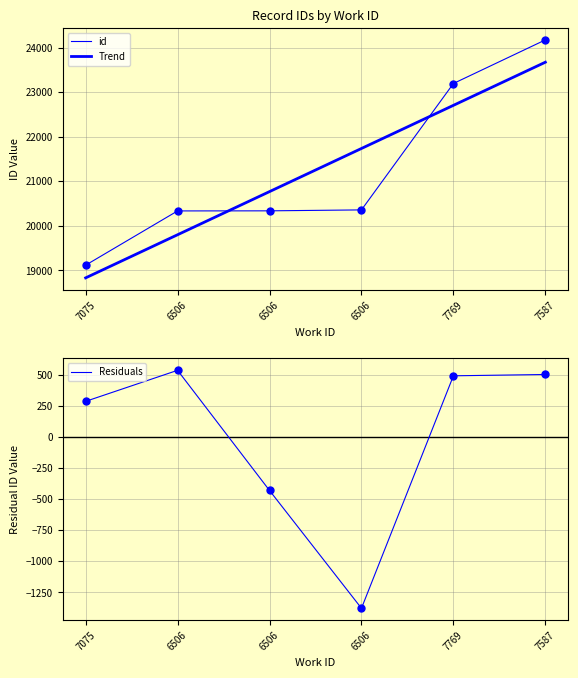

True or false: Trend and Residuals intersect in this chart.

False